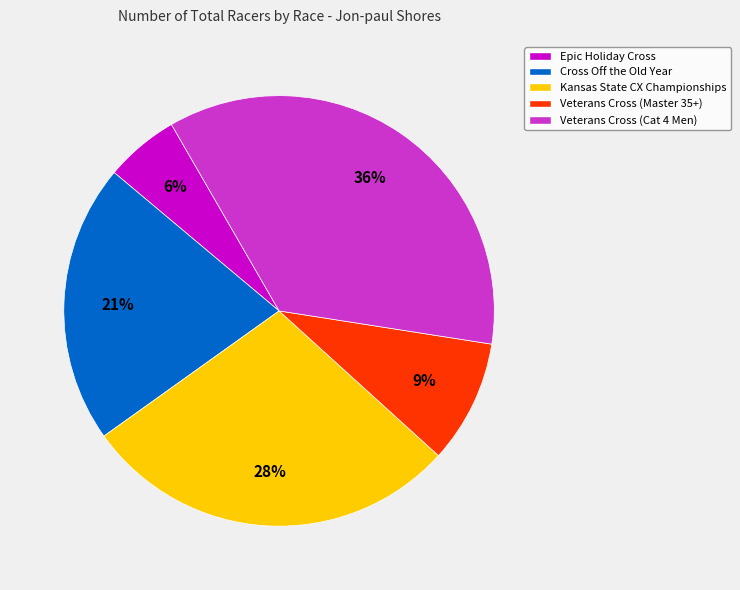

To the nearest percent, what portion does Kansas State CX Championships represent?

28%